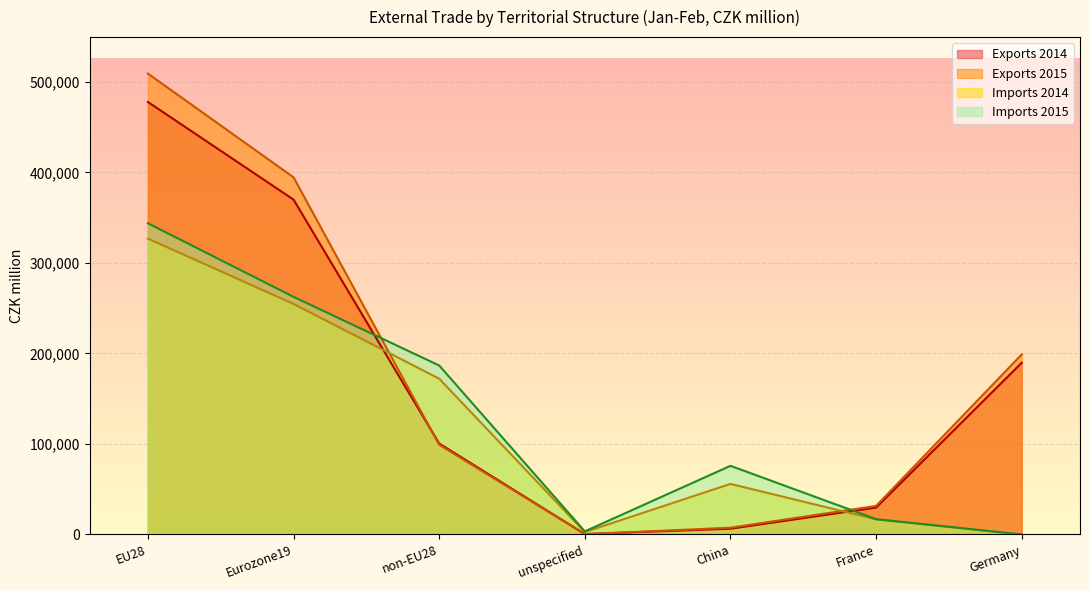

Is the value of Exports 2014 at Germany greater than the value of Exports 2015 at non-EU28?

Yes